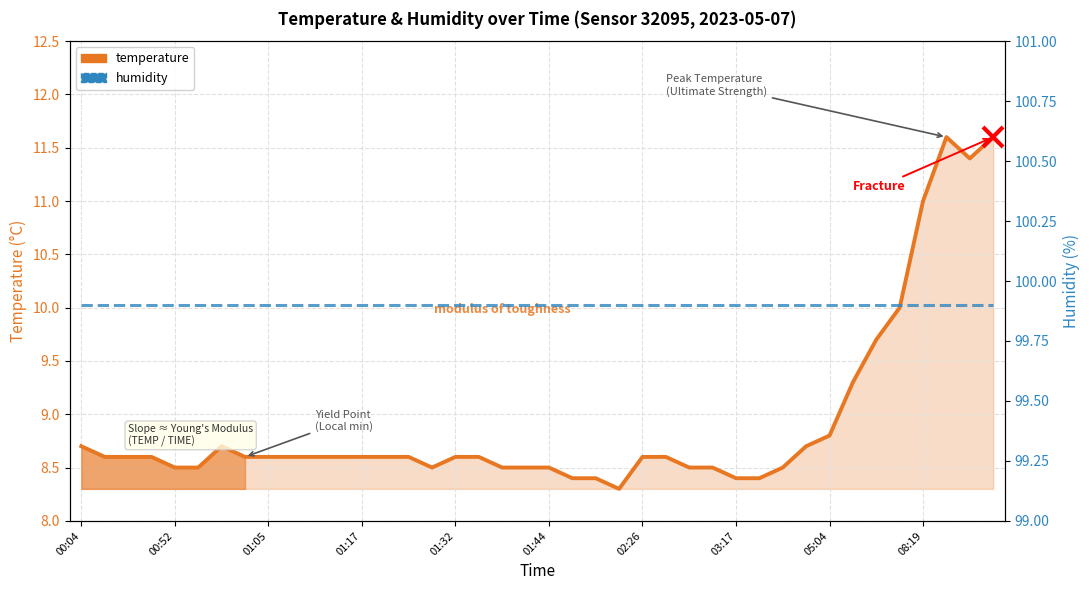

True or false: temperature and humidity intersect in this chart.

False